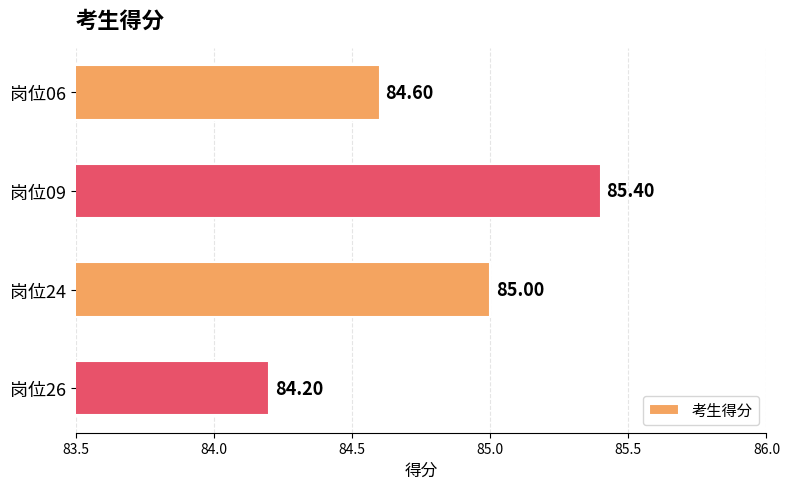

Which has a higher value, 岗位24 or 岗位06?

岗位24